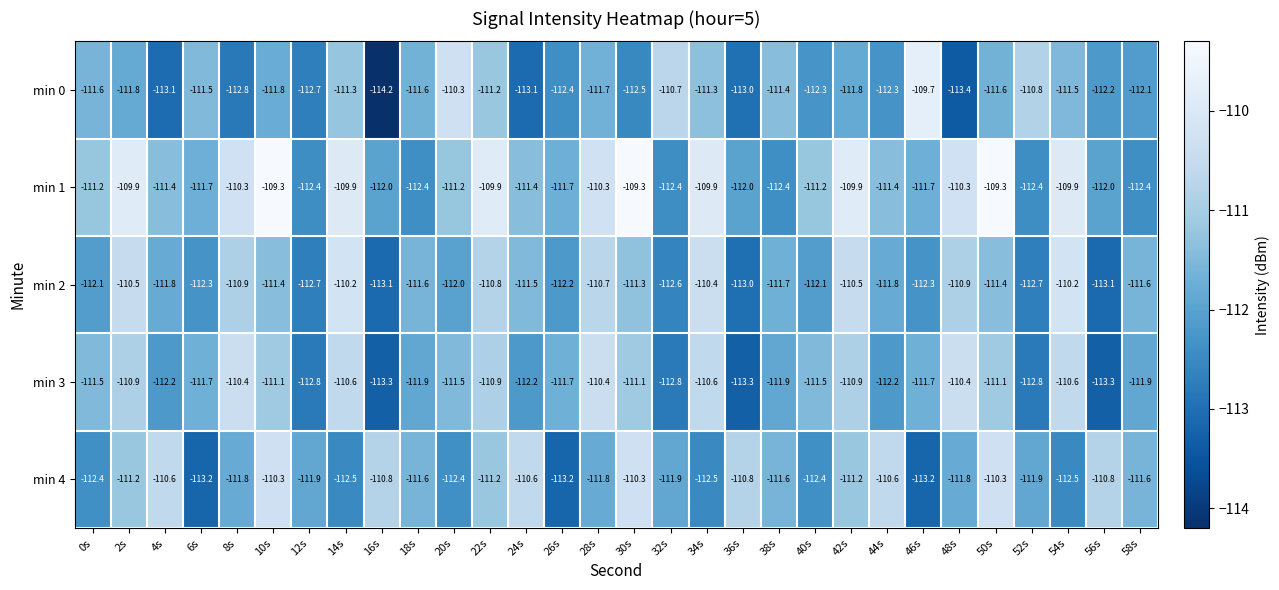

Which category has the lowest value across all series?

16s